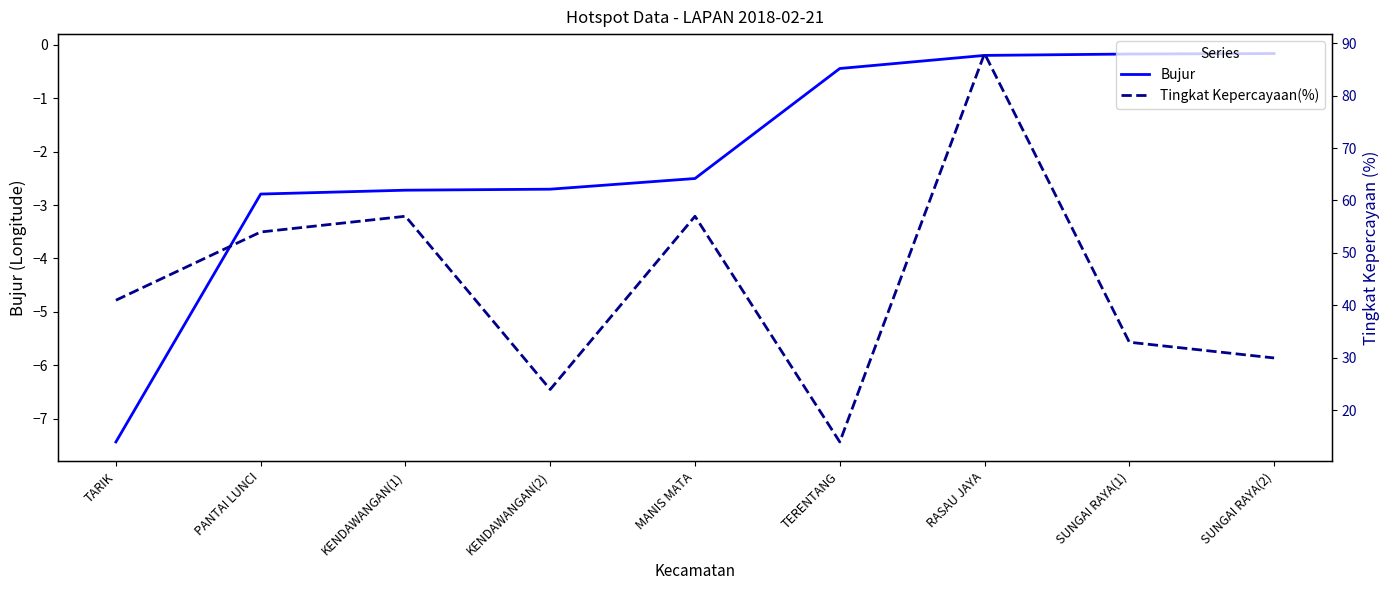

How many series are shown in this chart?

2